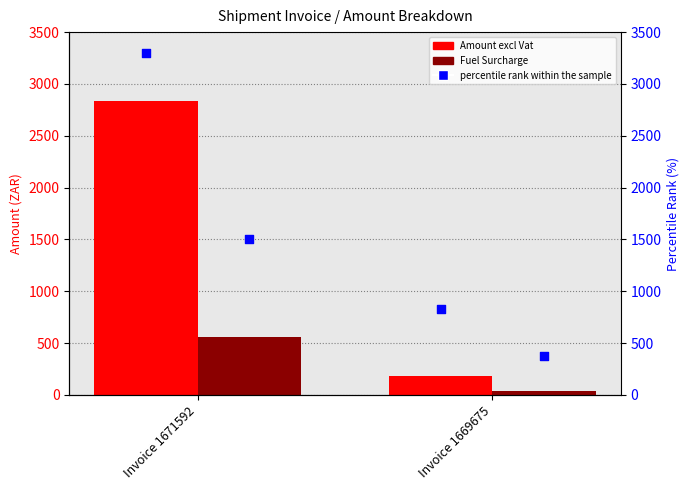

Which series has the largest total across all categories?

percentile rank within the sample